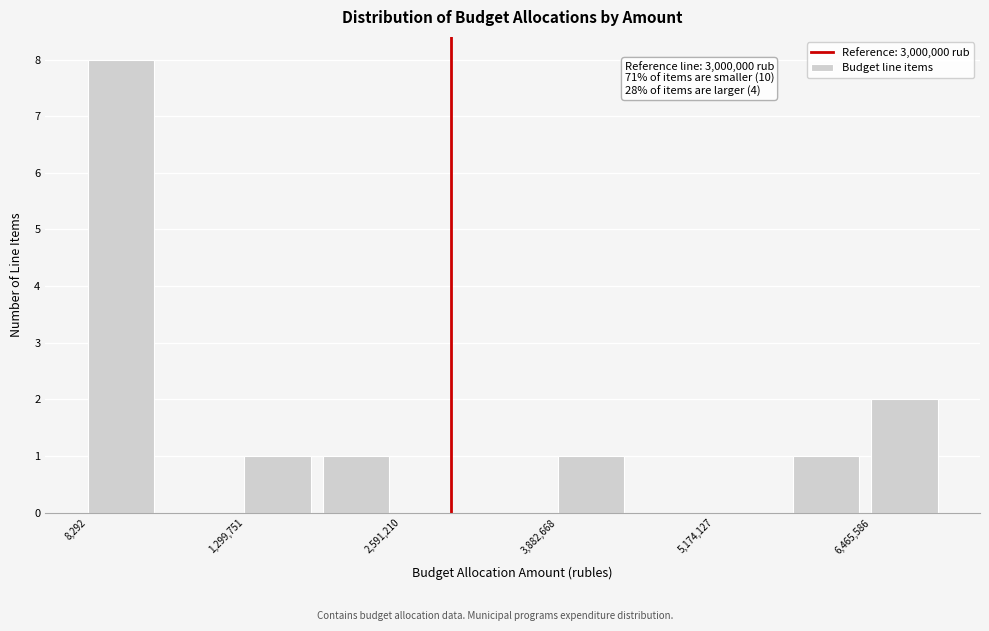

Read against the x-axis, roughly where is the centre of the tallest bar?

200000